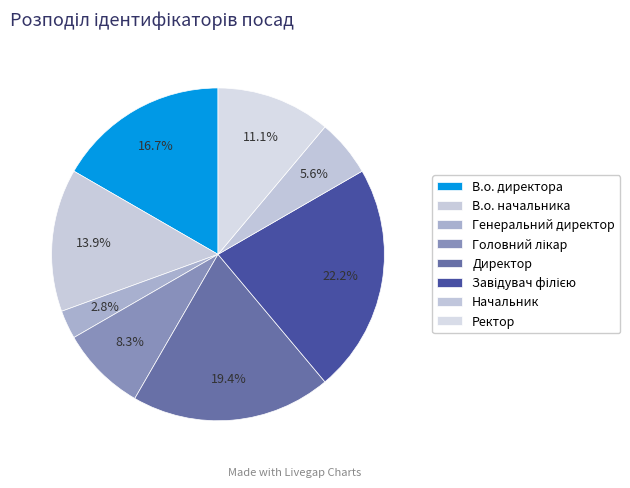

What percentage is the Директор slice, to the nearest percent?

19%